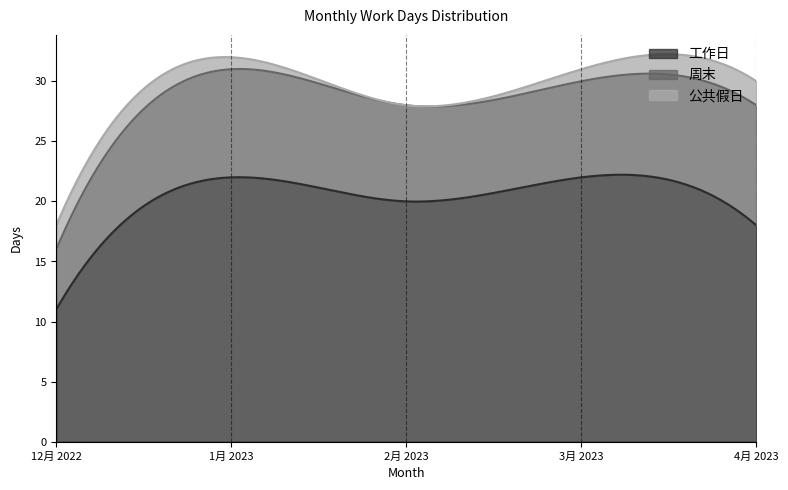

Is the value of 工作日 at 12月 2022 greater than the value of 周末 at 1月 2023?

Yes